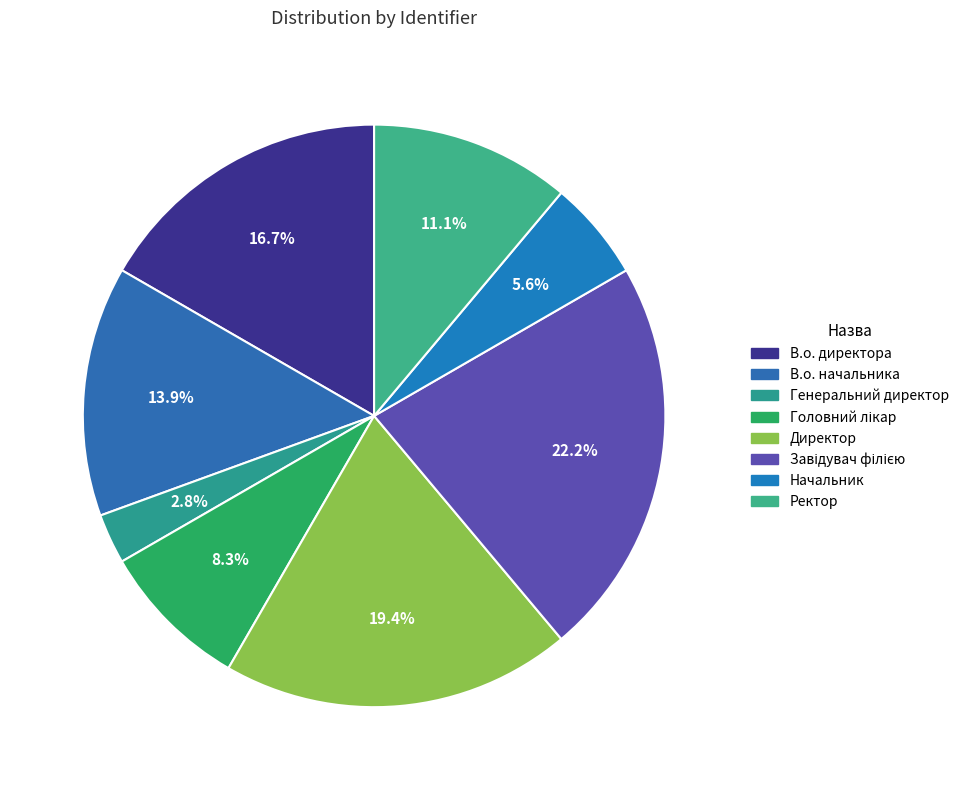

The В.о. начальника slice represents 6% of the pie. True or false?

False